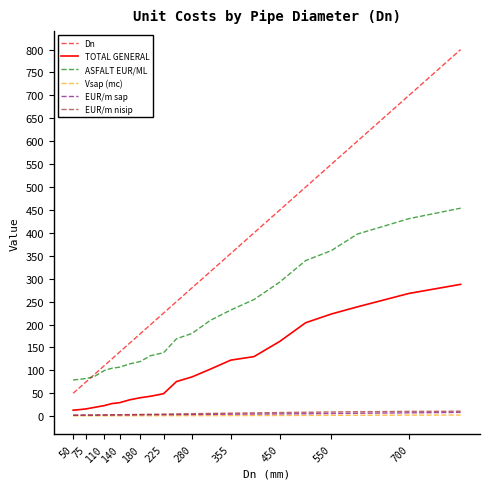

Which series has the largest total across all categories?

Dn